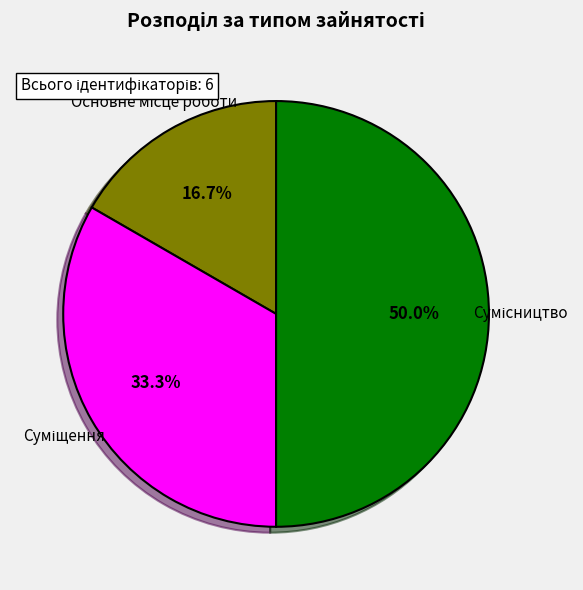

Count the number of slices in the pie.

3